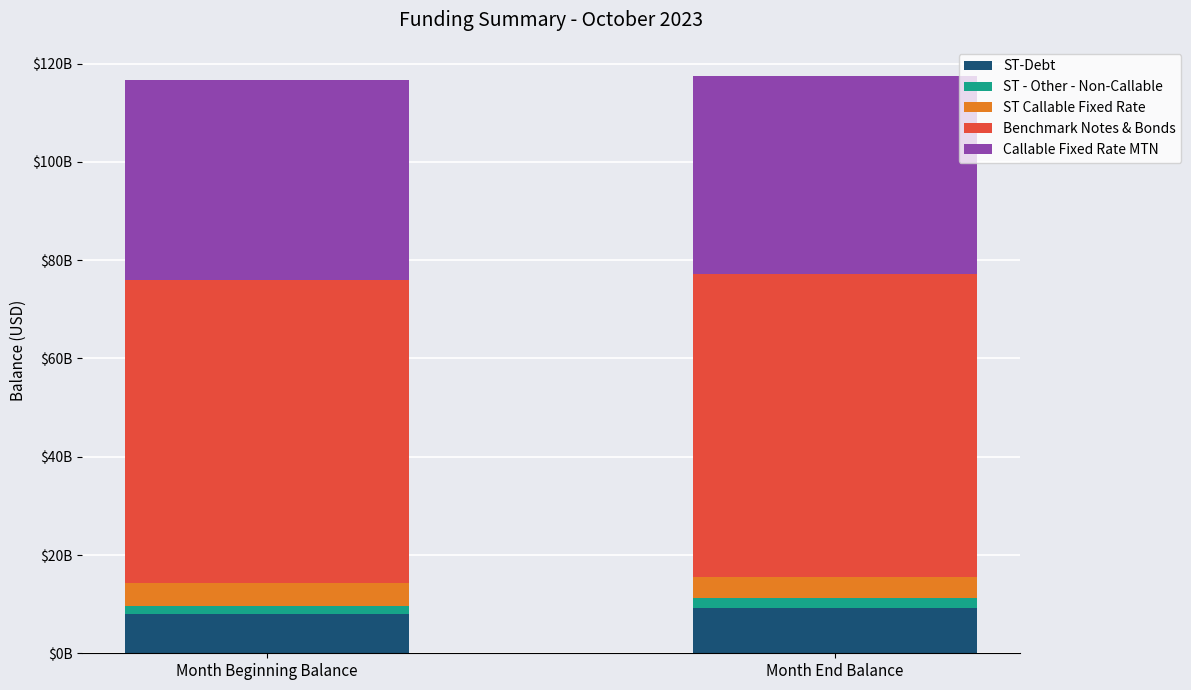

What are all the series names shown in the legend?

ST-Debt, ST - Other - Non-Callable, ST Callable Fixed Rate, Benchmark Notes & Bonds, Callable Fixed Rate MTN